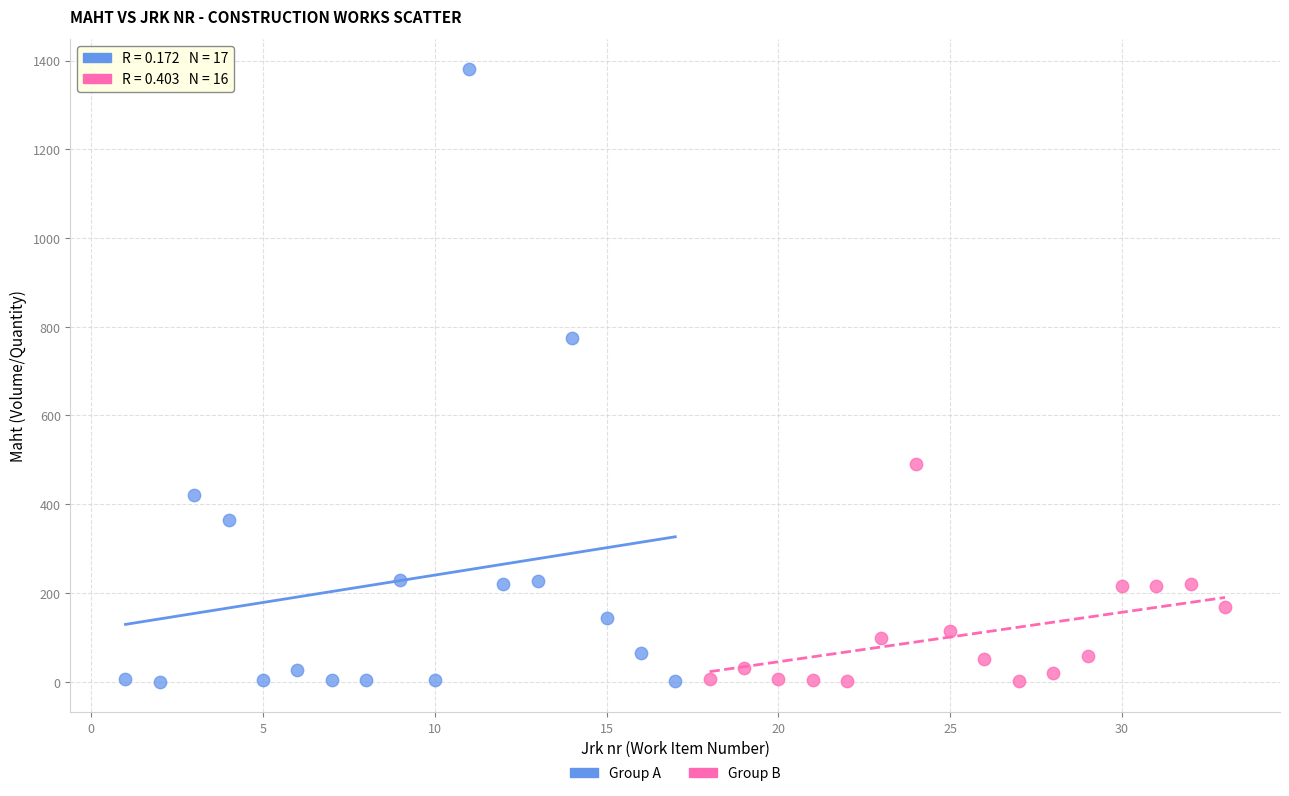

Which series reaches the maximum Y coordinate?

Group A